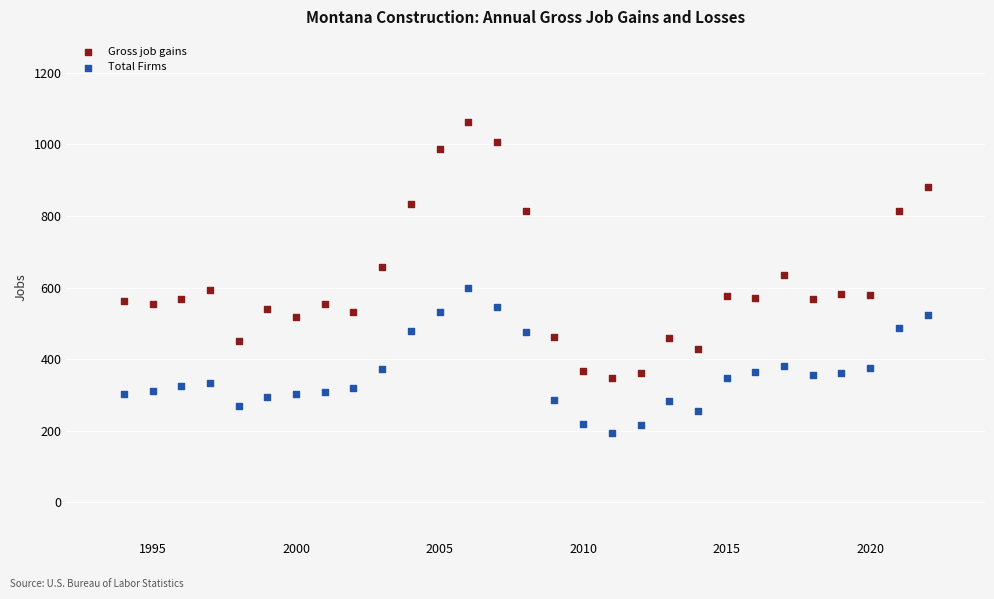

Which series has the widest spread of Y values?

Gross job gains